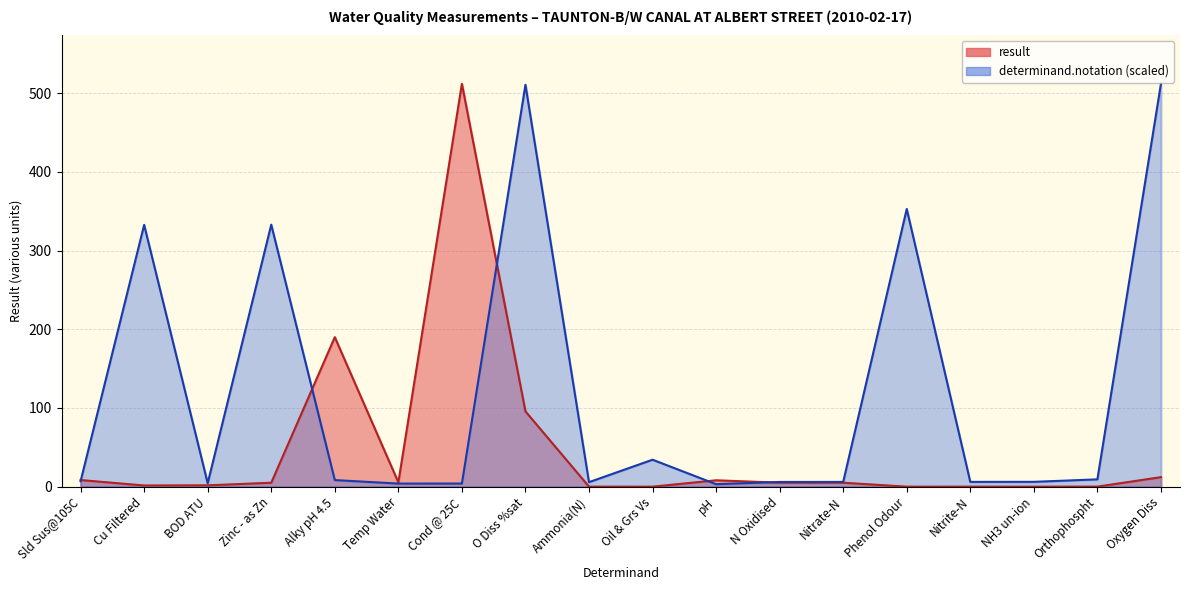

What is the maximum value for result?

512.0